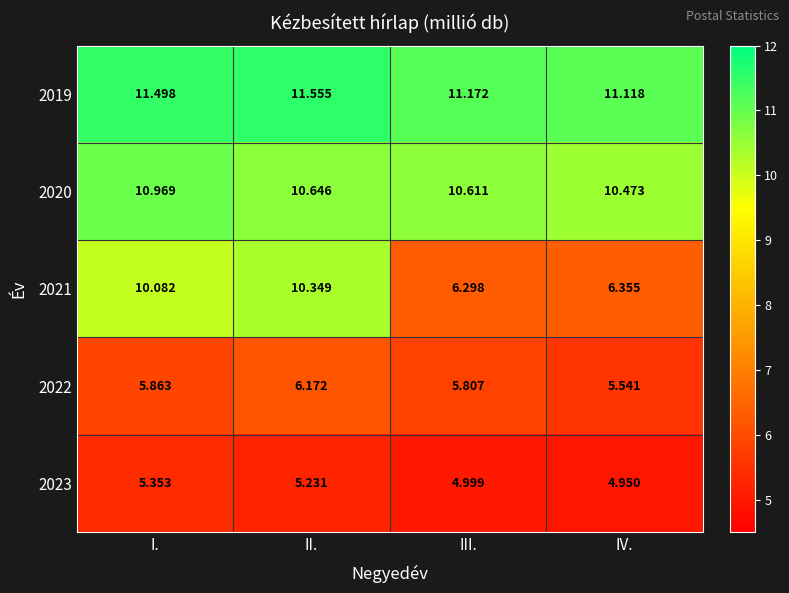

How many data points in 2021 are above 10?

2